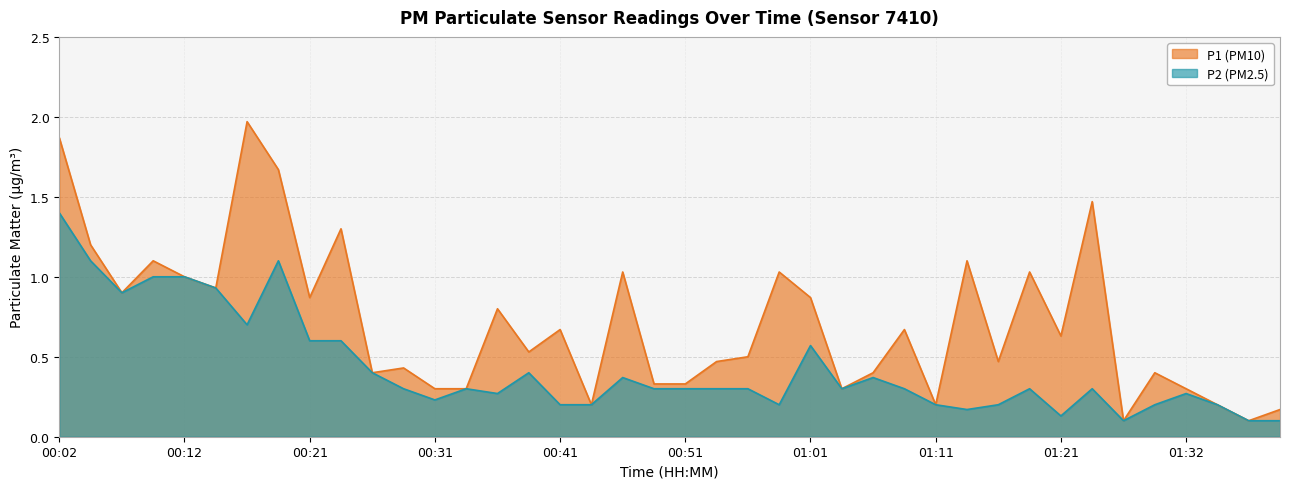

Reading right to left, list all the values displayed in this chart.

P1: 01:40=0.2	01:37=0.1	01:34=0.2	01:32=0.3	01:29=0.4	01:26=0.1	01:23=1.5	01:21=0.6	01:18=1.0	01:15=0.5	01:13=1.1	01:11=0.2	01:08=0.7	01:06=0.4	01:03=0.3	01:01=0.9	00:58=1.0	00:56=0.5	00:53=0.5	00:51=0.3	00:48=0.3	00:46=1.0	00:43=0.2	00:41=0.7	00:39=0.5	00:36=0.8	00:34=0.3	00:31=0.3	00:29=0.4	00:26=0.4	00:24=1.3	00:21=0.9	00:19=1.7	00:16=2.0	00:14=0.9	00:12=1.0	00:09=1.1	00:07=0.9	00:04=1.2	00:02=1.9
P2: 01:40=0.1	01:37=0.1	01:34=0.2	01:32=0.3	01:29=0.2	01:26=0.1	01:23=0.3	01:21=0.1	01:18=0.3	01:15=0.2	01:13=0.2	01:11=0.2	01:08=0.3	01:06=0.4	01:03=0.3	01:01=0.6	00:58=0.2	00:56=0.3	00:53=0.3	00:51=0.3	00:48=0.3	00:46=0.4	00:43=0.2	00:41=0.2	00:39=0.4	00:36=0.3	00:34=0.3	00:31=0.2	00:29=0.3	00:26=0.4	00:24=0.6	00:21=0.6	00:19=1.1	00:16=0.7	00:14=0.9	00:12=1.0	00:09=1.0	00:07=0.9	00:04=1.1	00:02=1.4